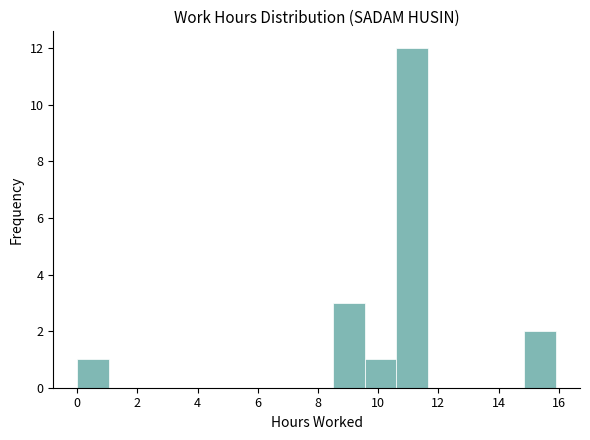

Which range on the x-axis has the tallest bar?

10.6 to 11.6